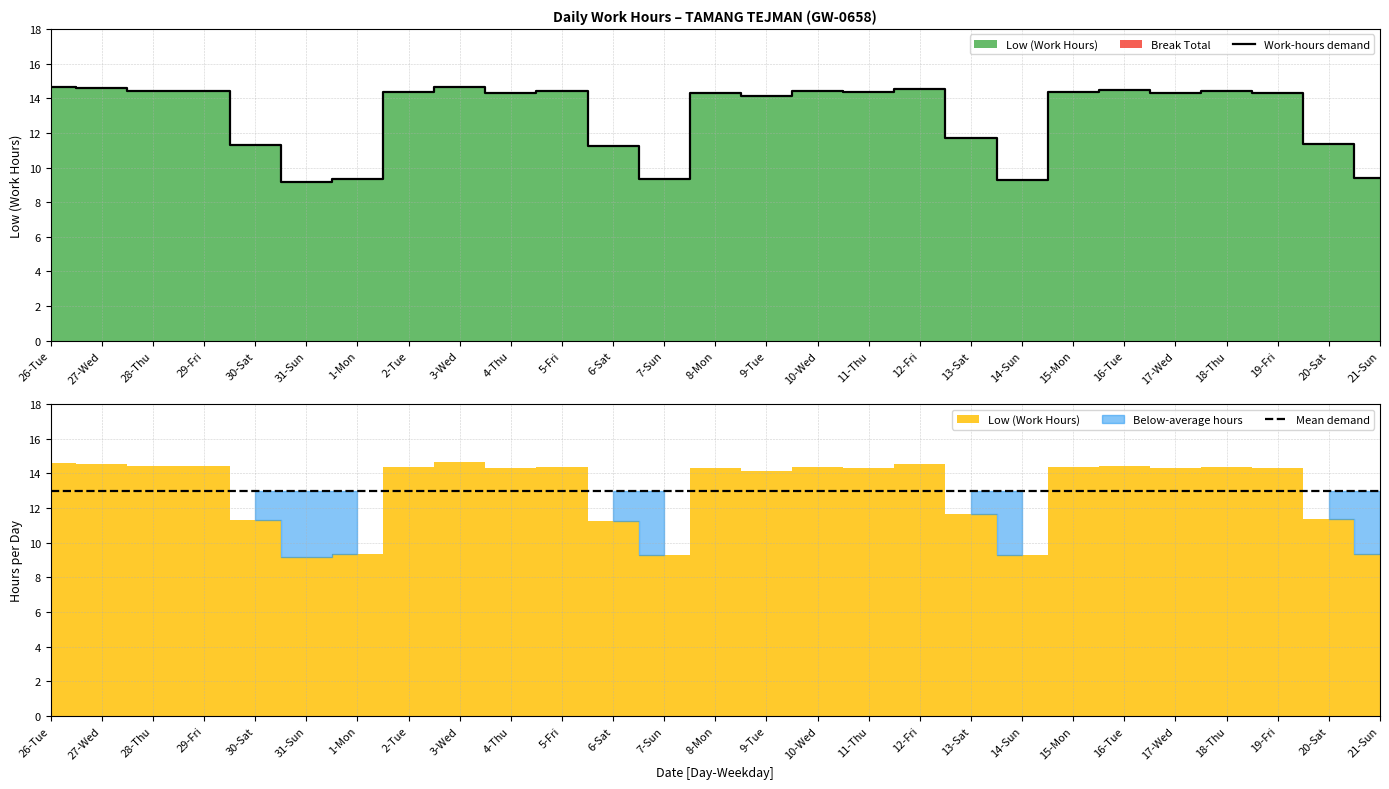

List the labels in order of Mean demand value, largest first.

26-Tue, 27-Wed, 28-Thu, 29-Fri, 30-Sat, 31-Sun, 1-Mon, 2-Tue, 3-Wed, 4-Thu, 5-Fri, 6-Sat, 7-Sun, 8-Mon, 9-Tue, 10-Wed, 11-Thu, 12-Fri, 13-Sat, 14-Sun, 15-Mon, 16-Tue, 17-Wed, 18-Thu, 19-Fri, 20-Sat, 21-Sun